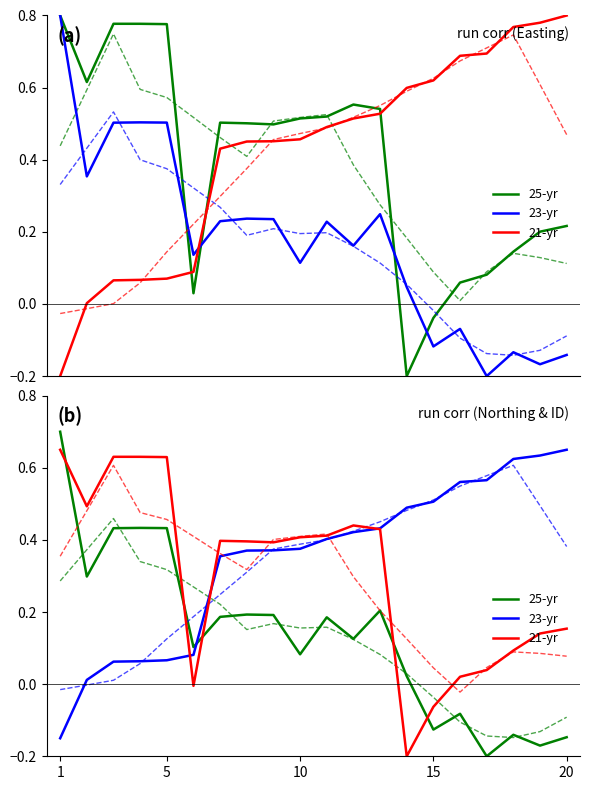

Which series ends up on top after the final intersection of 23-yr and 25-yr?

23-yr